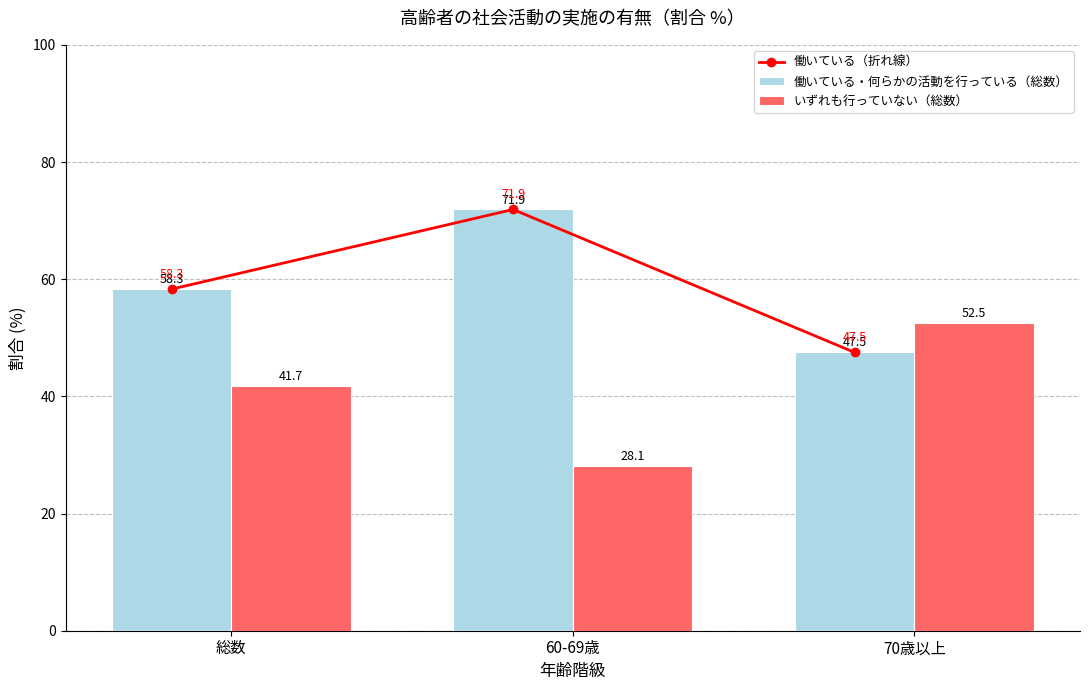

What are all the series names shown in the legend?

働いている（折れ線）, 働いている・何らかの活動を行っている（総数）, いずれも行っていない（総数）